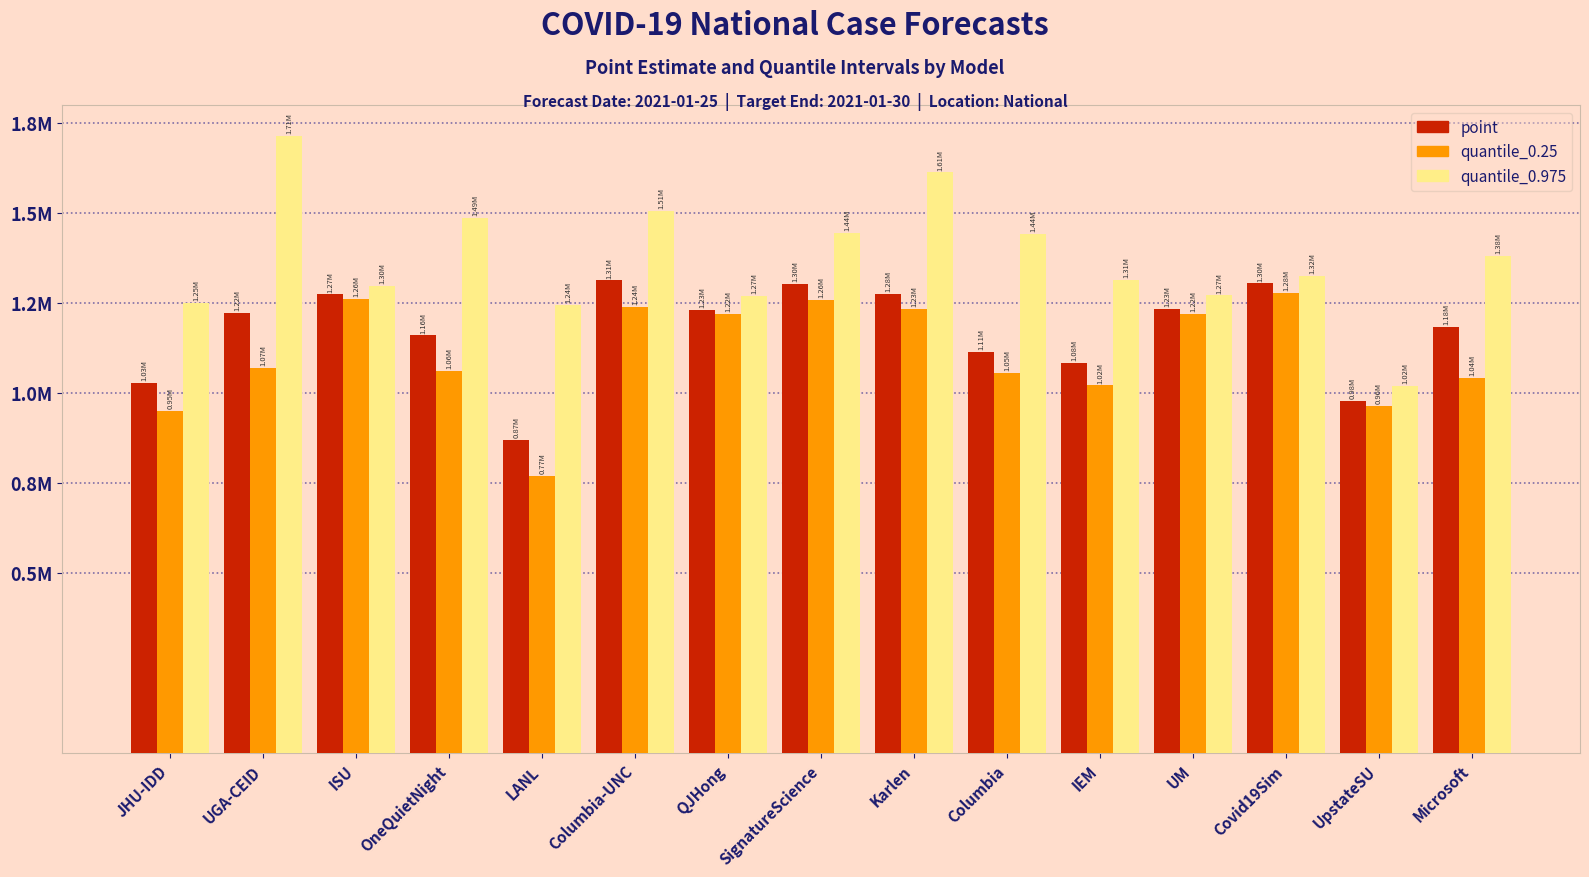

True or false: quantile_0.25 has a value of 1565868 at UpstateSU.

False